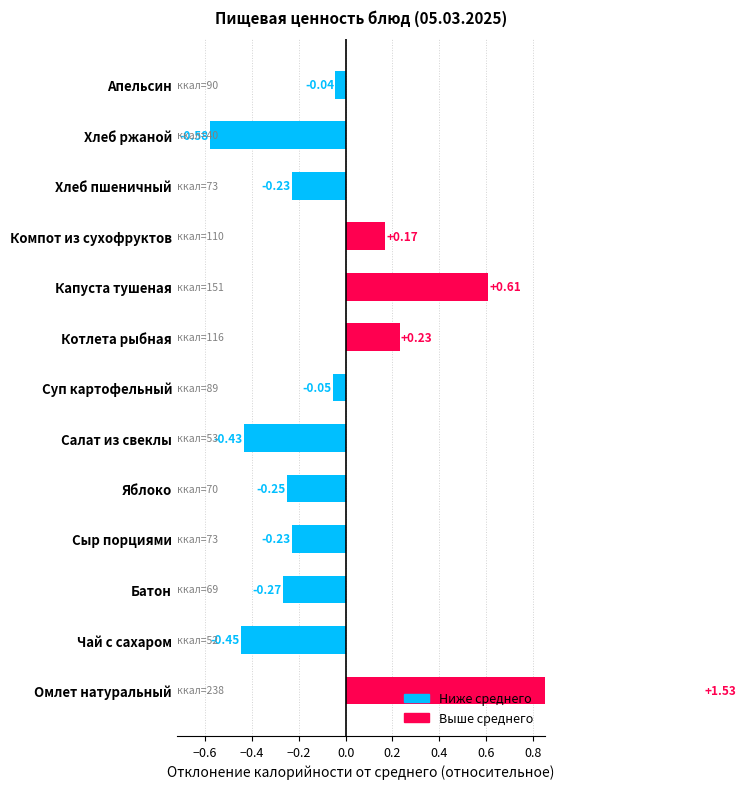

Does the chart contain stacked bars?

No